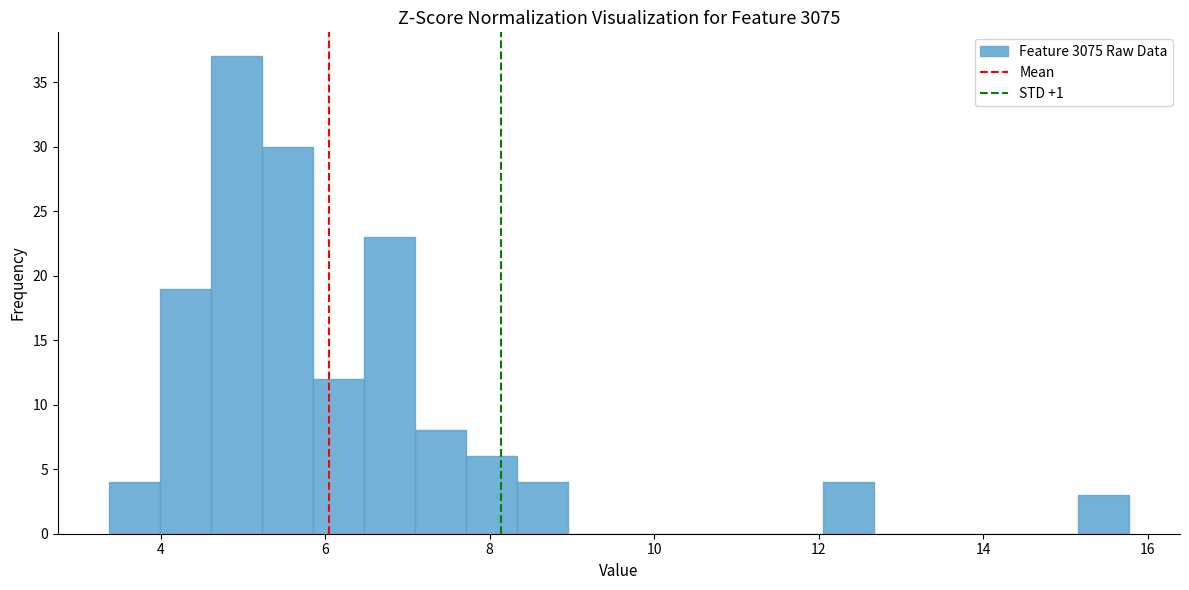

Around what value on the x-axis is the tallest bar? Give the approximate position of its centre, as read against the axis.

5.0